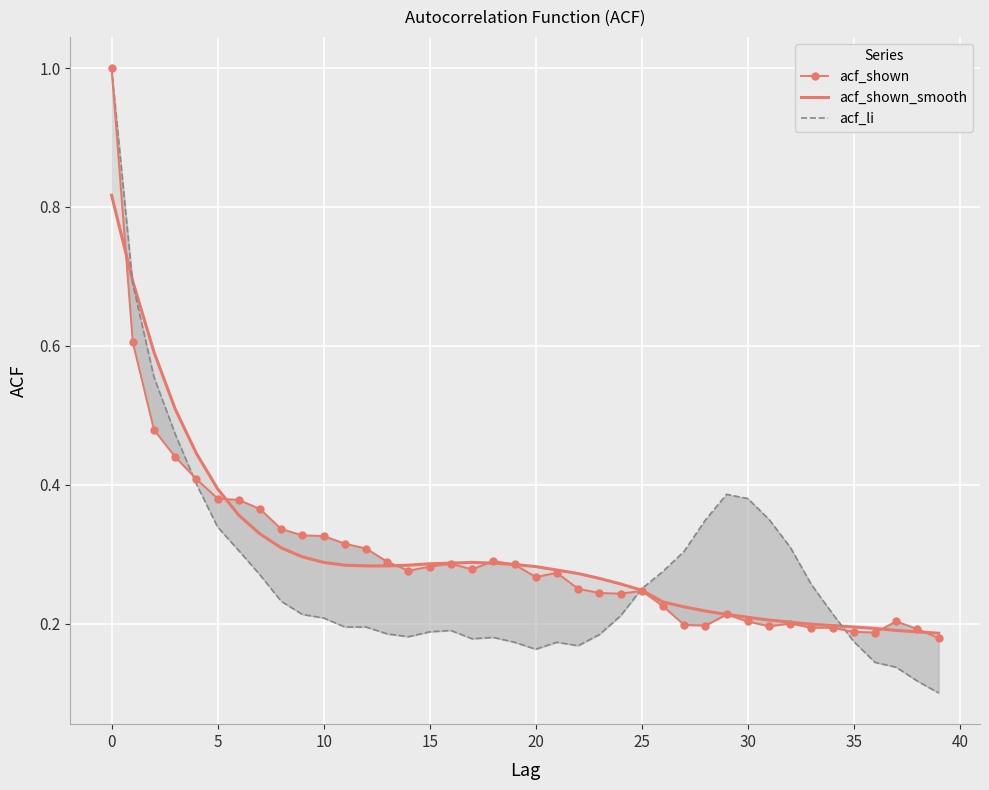

Between 17 and 30, which series saw the biggest shift?

acf_li